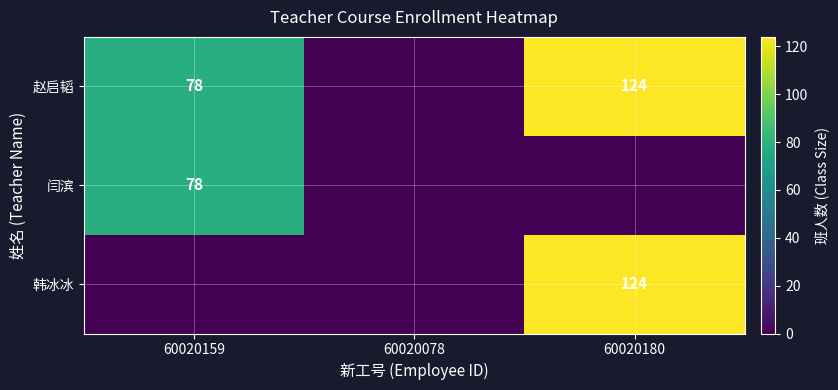

Is it true that 赵启韬 equals 124 at 60020180?

True